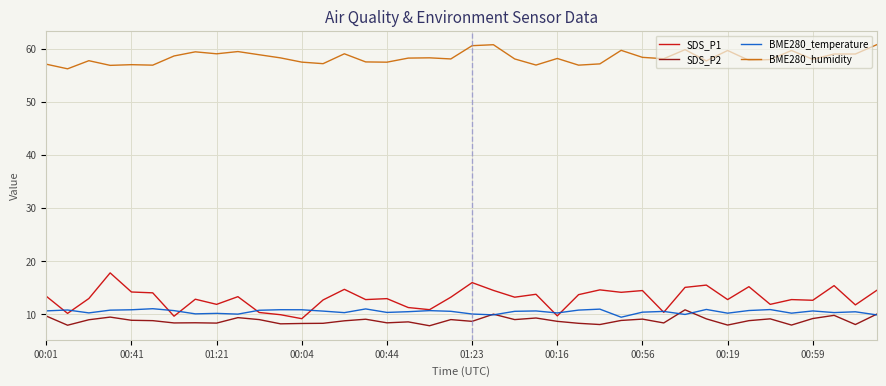

Which series has the widest spread of values?

SDS_P1